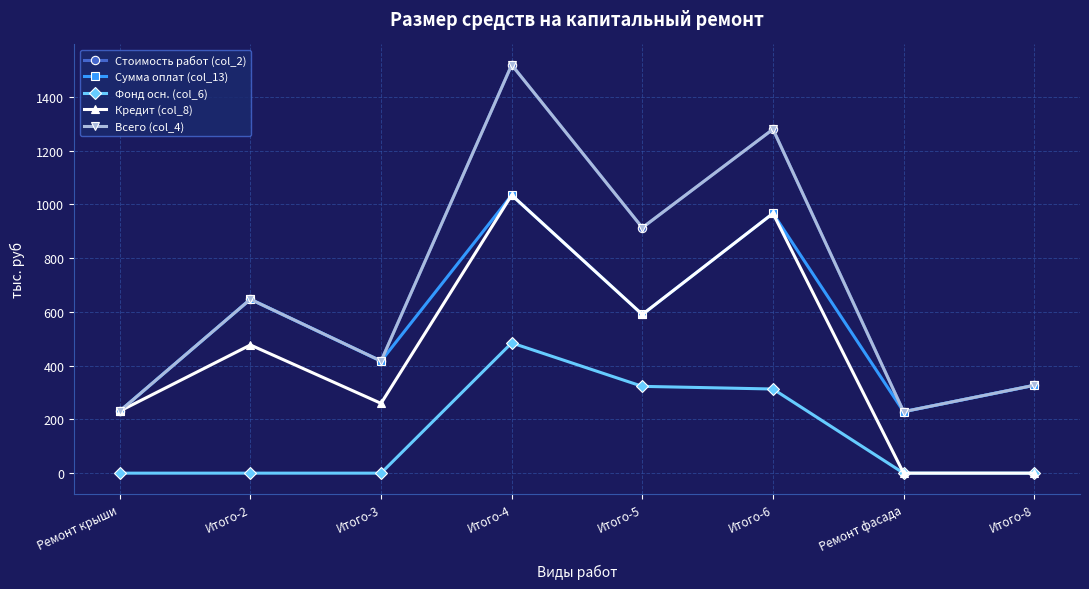

What is the sum of all Кредит (col_8) values?

3559.3